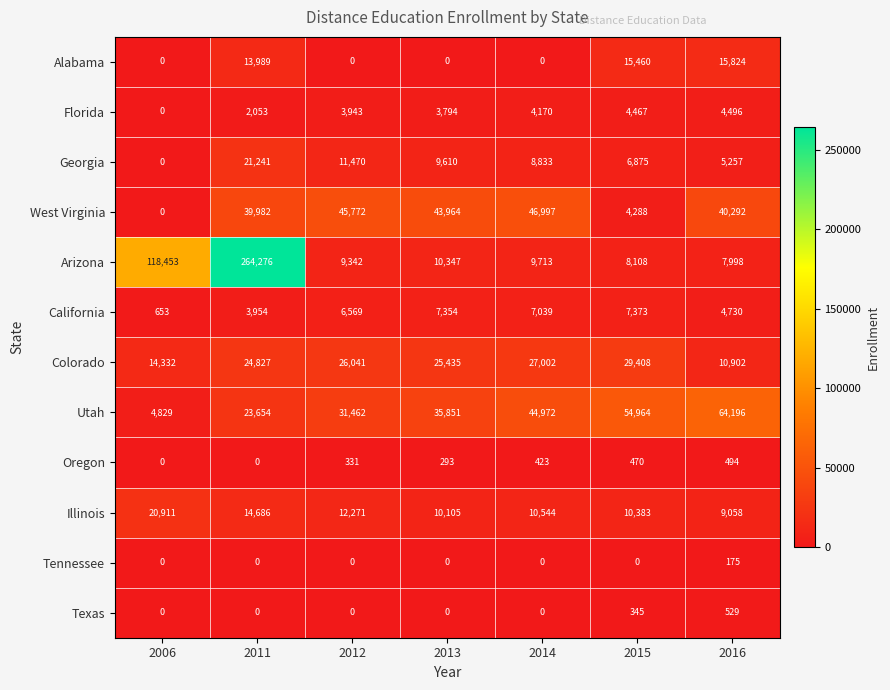

What is the difference between the maximum and second lowest values in the Oregon series?

494